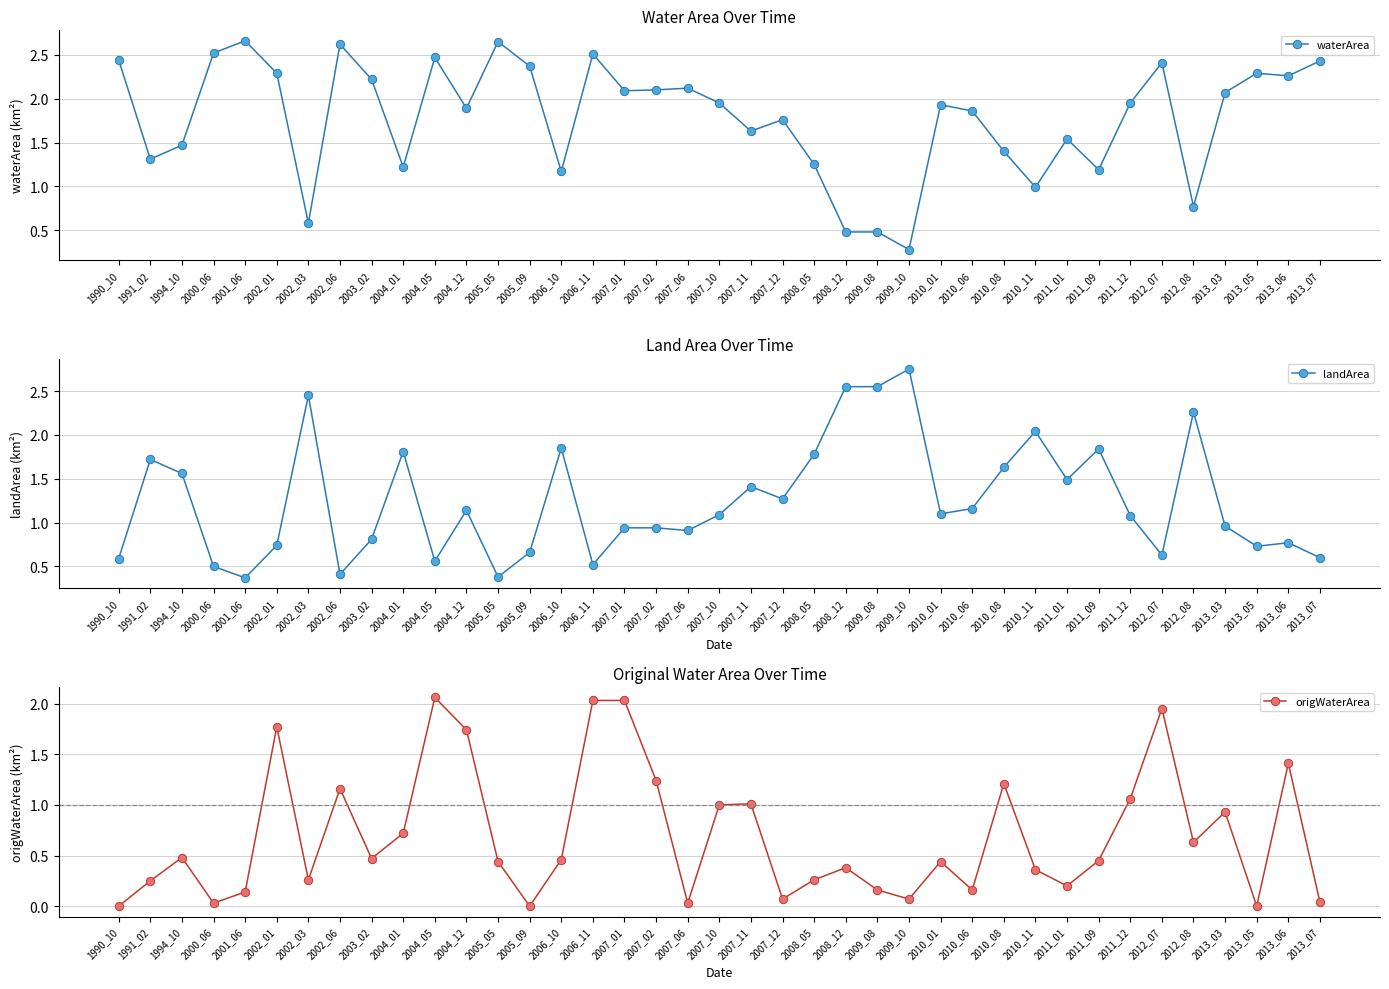

Rank the series by their maximum value, from highest to lowest.

landArea, waterArea, origWaterArea